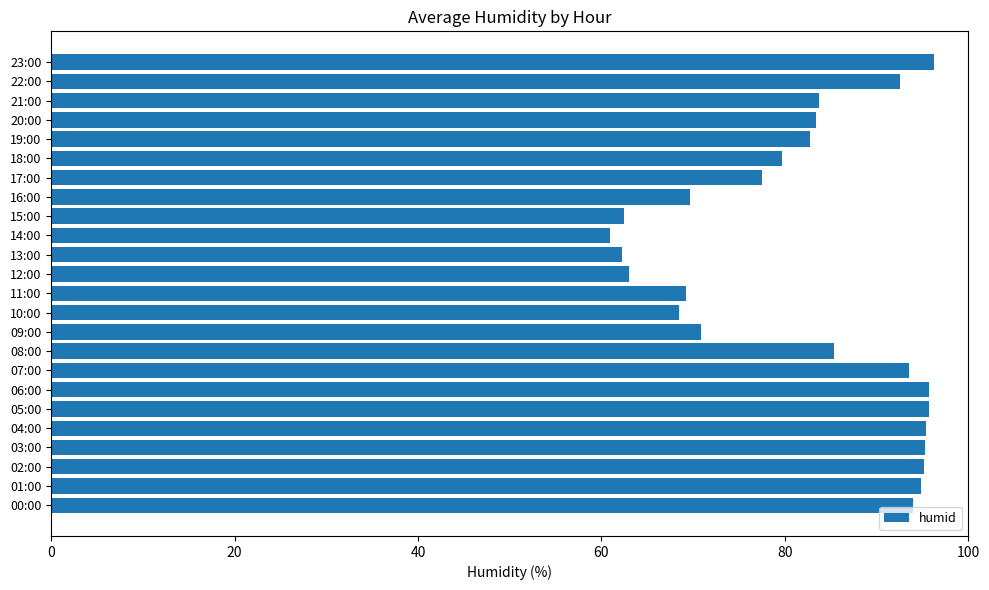

The chart shows a value of 44.5 at 21:00. True or false?

False